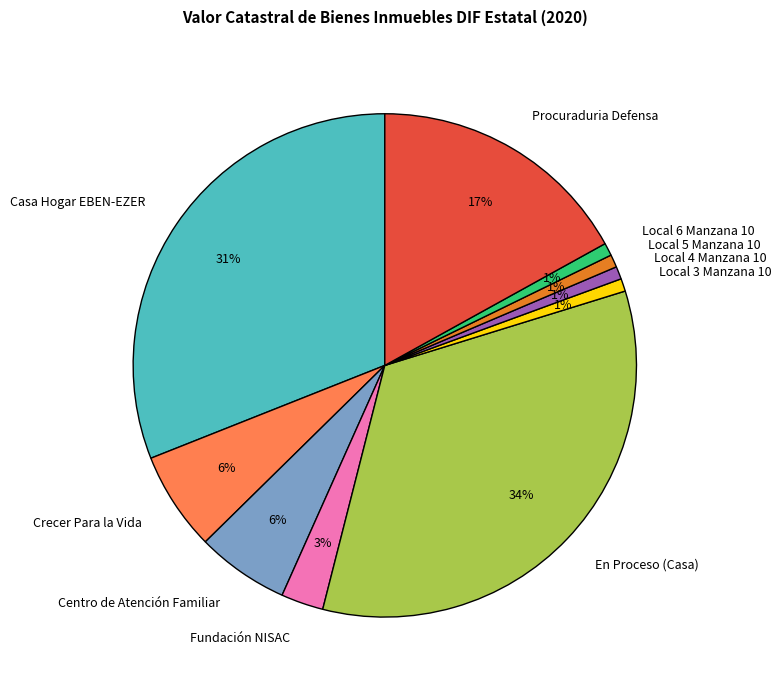

To the nearest percent, what is the difference between the largest and smallest slice percentages?

33%